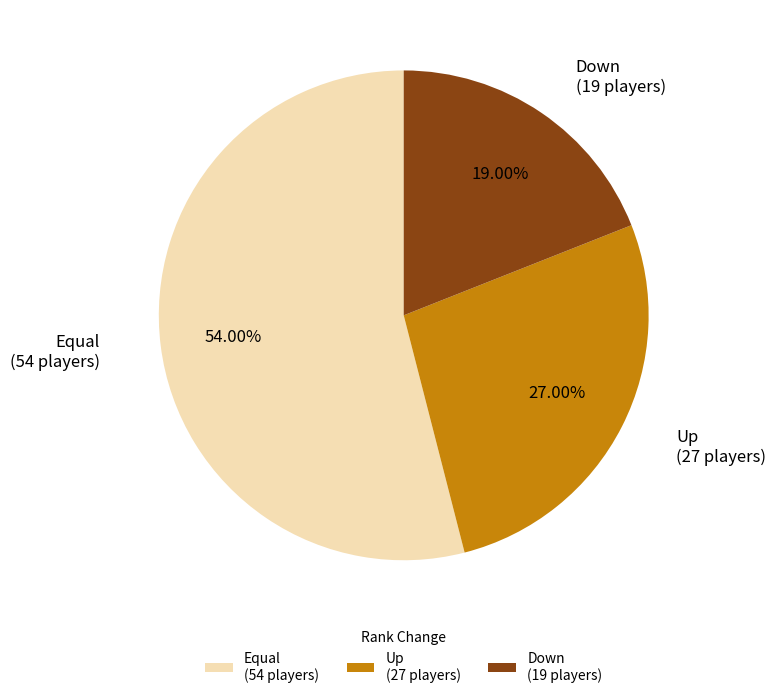

How many segments does this pie chart have?

3